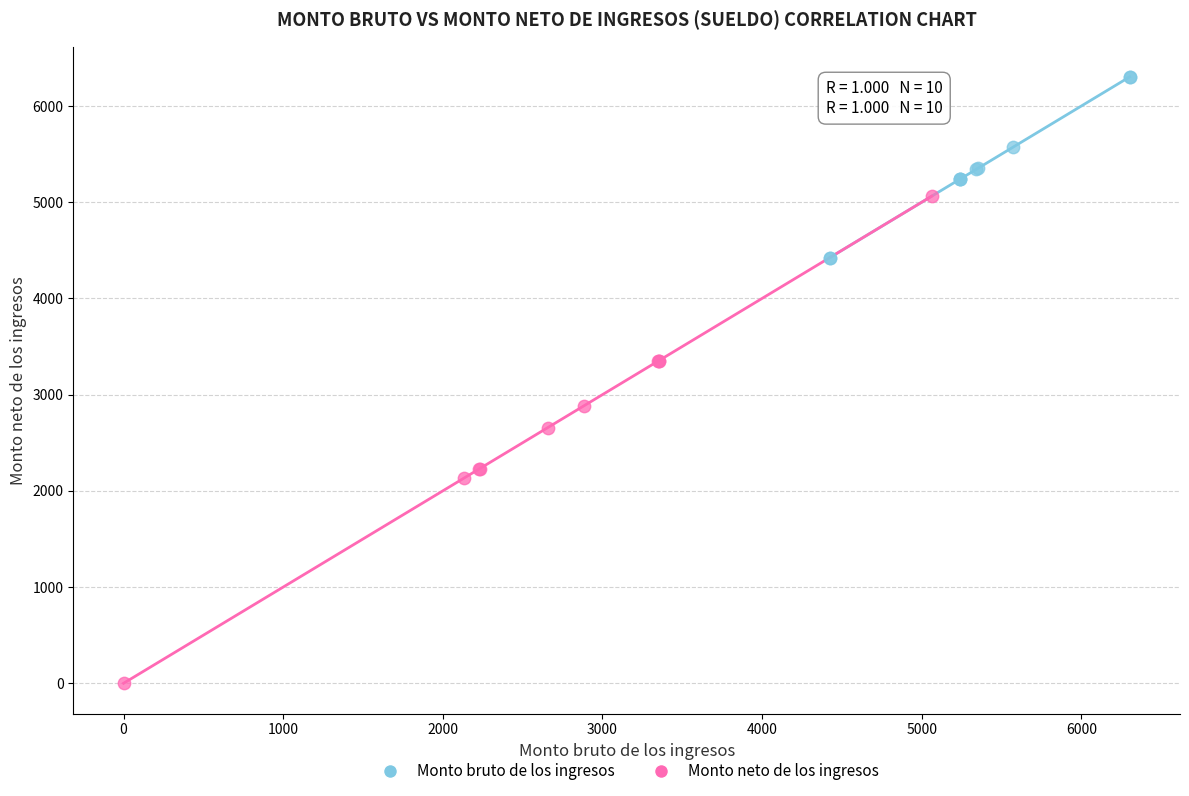

Which series reaches the maximum Y coordinate?

Monto bruto de los ingresos